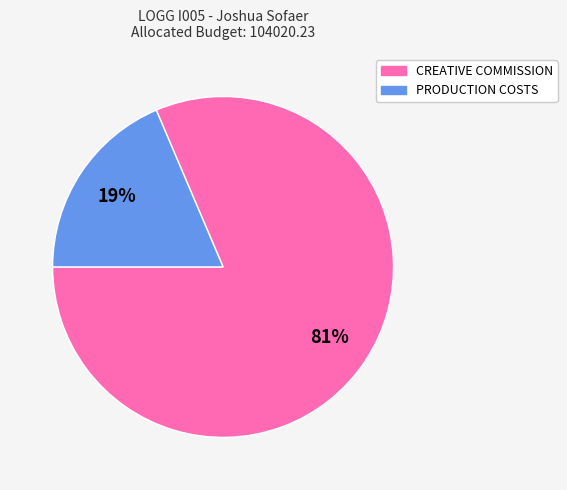

Is PRODUCTION COSTS the majority of the pie?

No